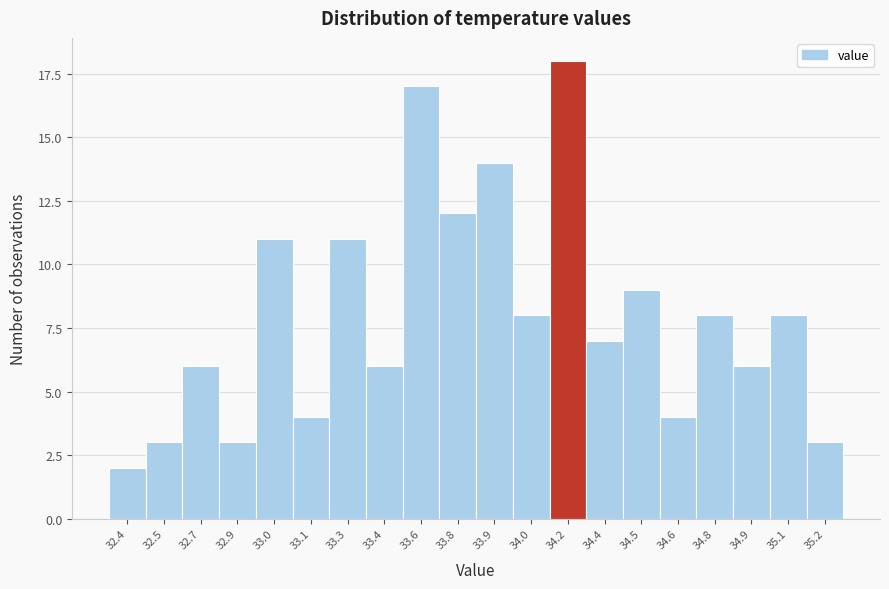

Reading left to right, extract all data points from this chart.

32.4=2	32.5=3	32.7=6	32.9=3	33.0=11	33.1=4	33.3=11	33.4=6	33.6=17	33.8=12	33.9=14	34.0=8	34.2=18	34.4=7	34.5=9	34.6=4	34.8=8	34.9=6	35.1=8	35.2=3